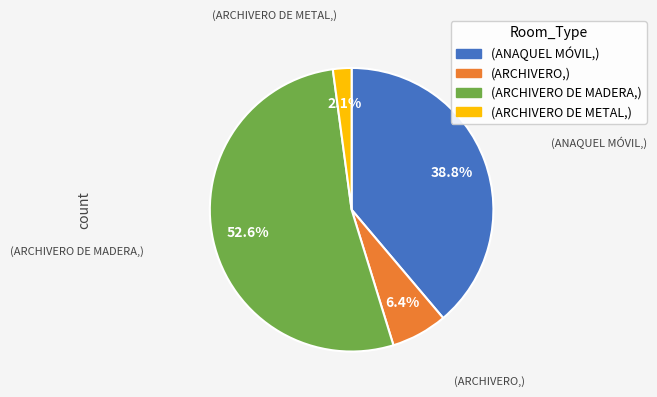

Is there a majority slice in this chart?

Yes